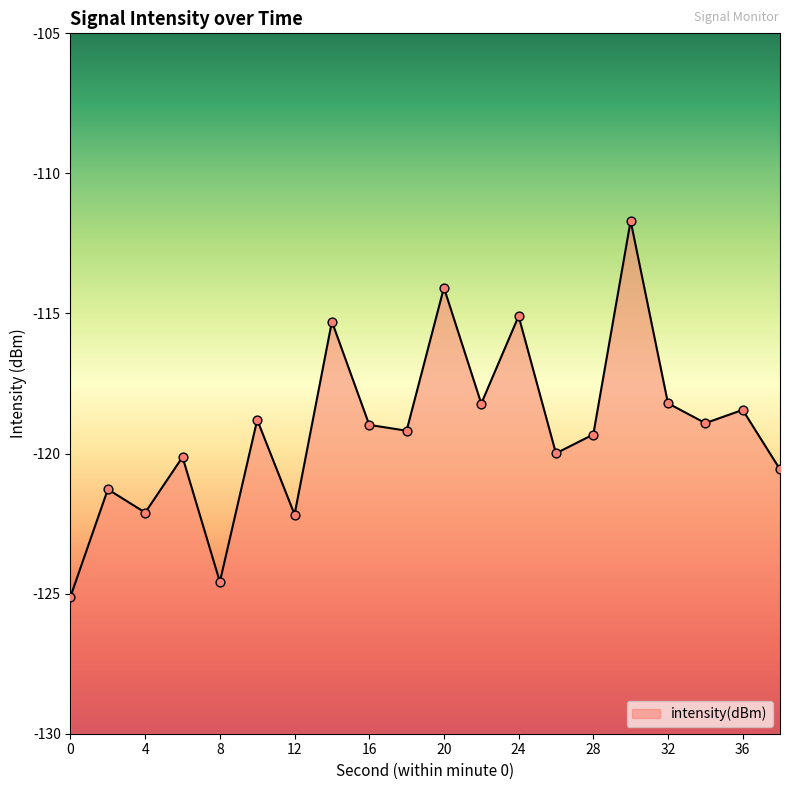

What is the change in value from 4 to 24?

+7.0